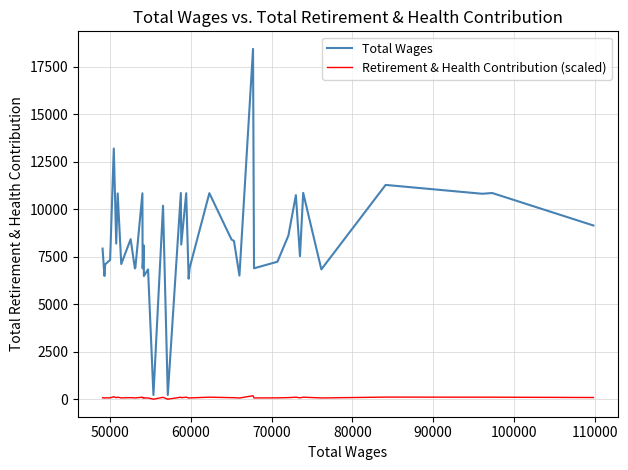

List the series in order of their peak value, lowest first.

Retirement & Health Contribution (scaled), Total Wages